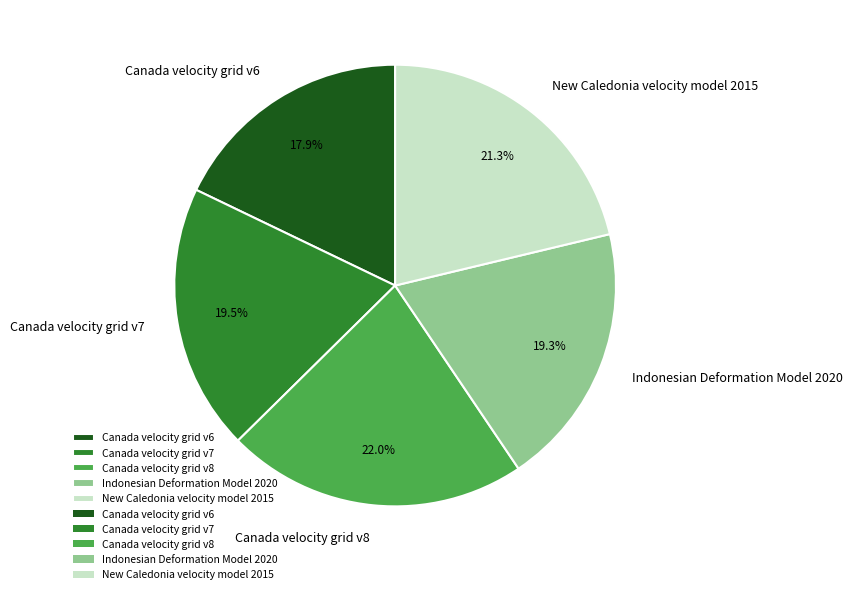

Does Canada velocity grid v6 account for over 50% of the chart?

No